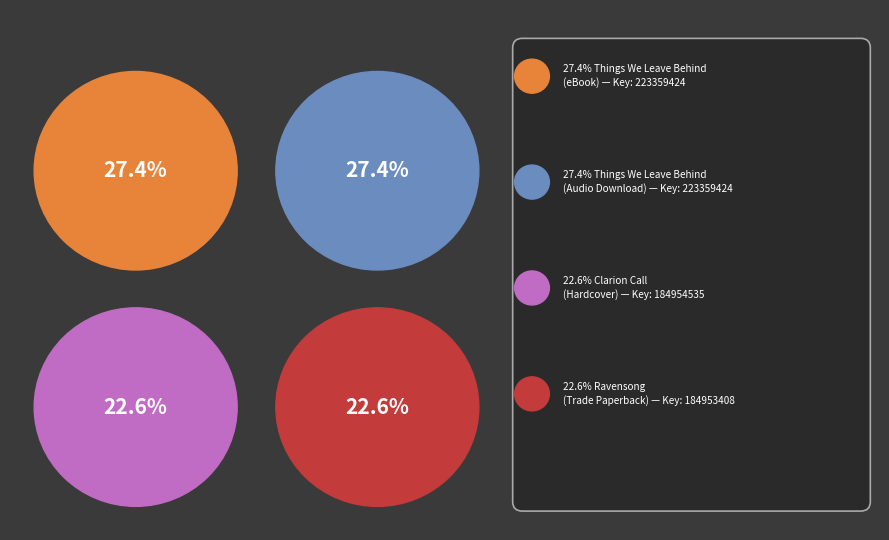

Is there any slice that represents more than half of the pie?

No